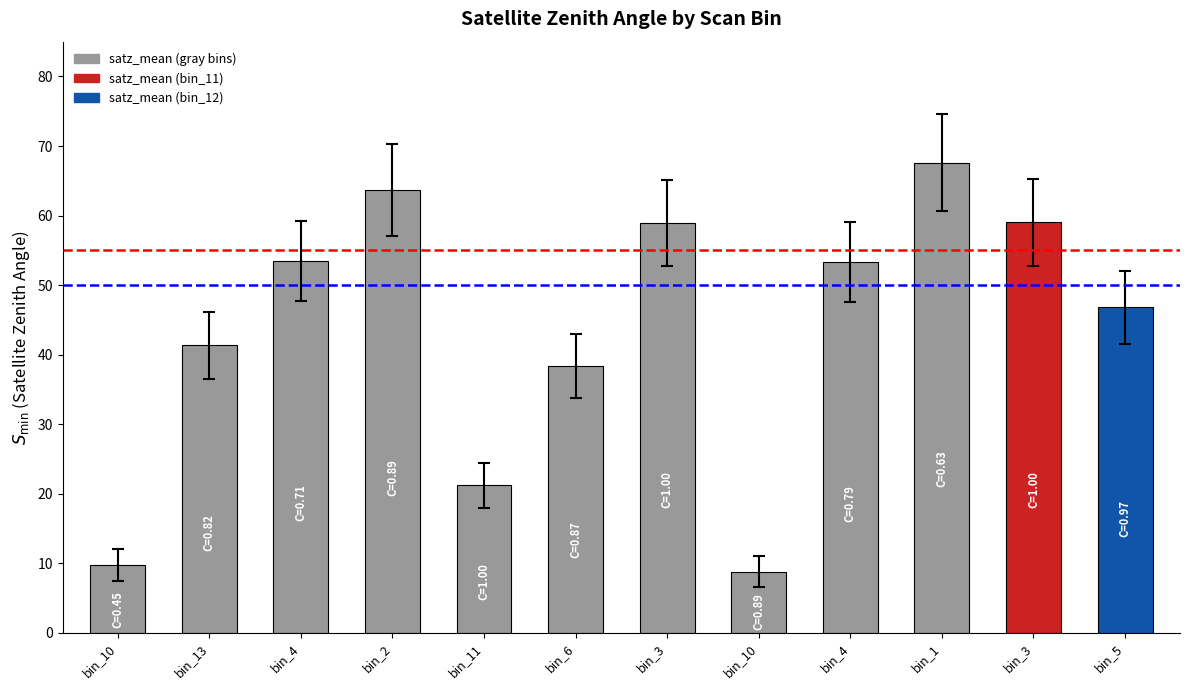

Which category has the lowest value across all series?

bin_10